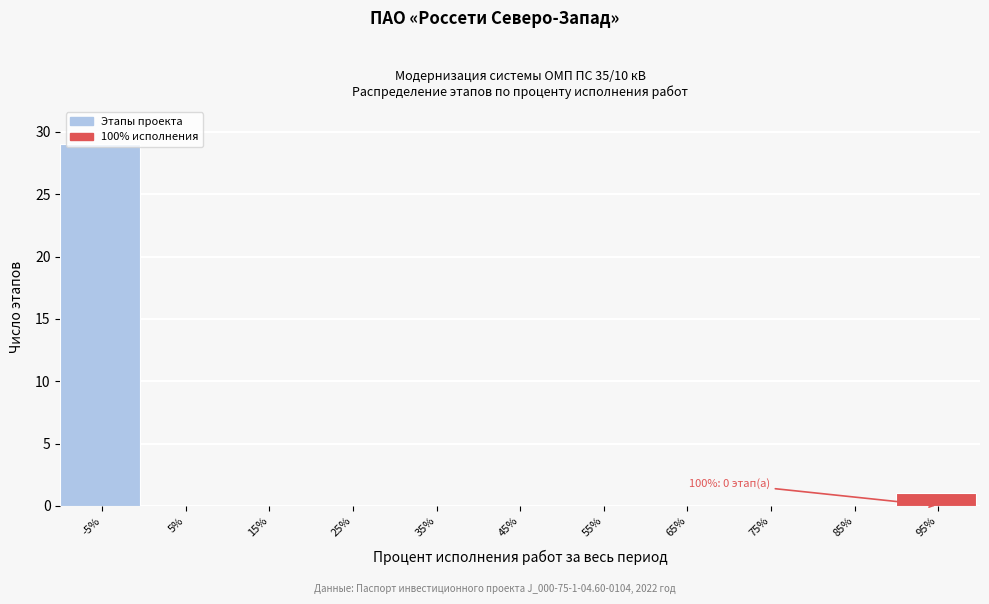

At which label is the value closest to 14?

95%